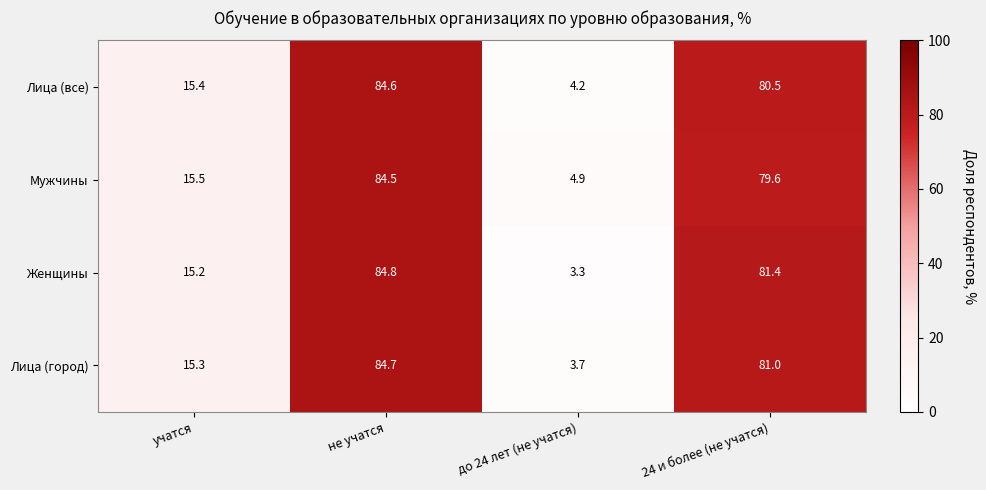

What is the smallest value displayed?

3.3